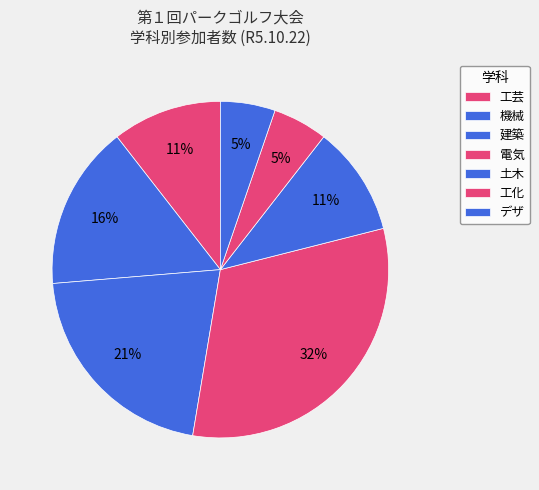

Combined, do 土木 and 機械 account for over 50%?

No